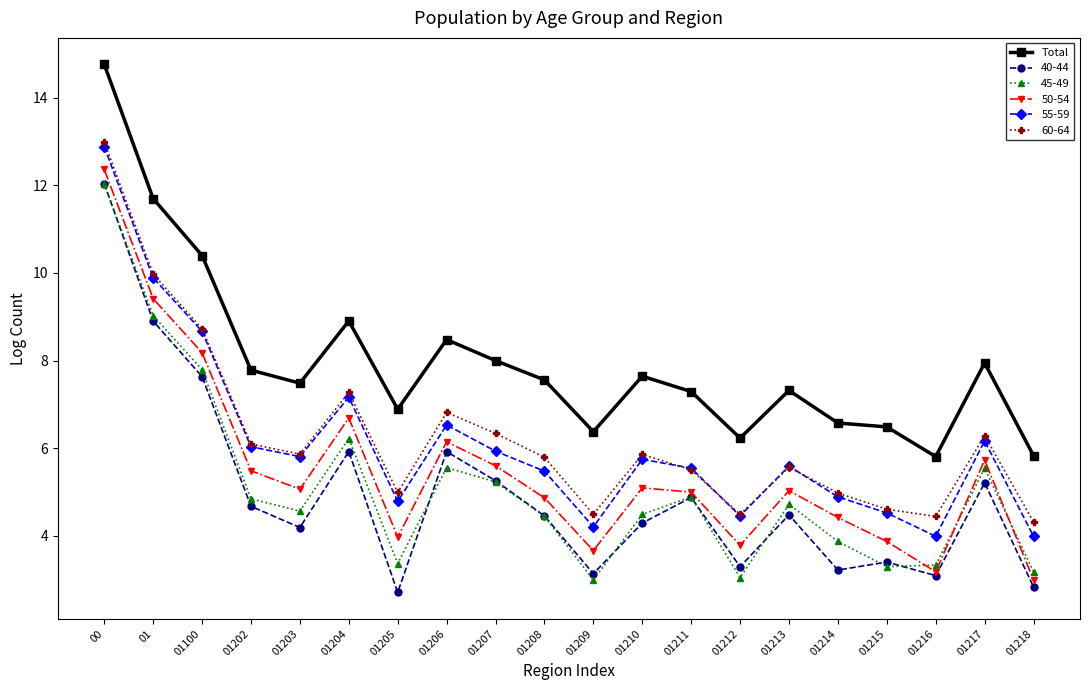

In 60-64, how many points are higher than both neighbors (excluding endpoints)?

5